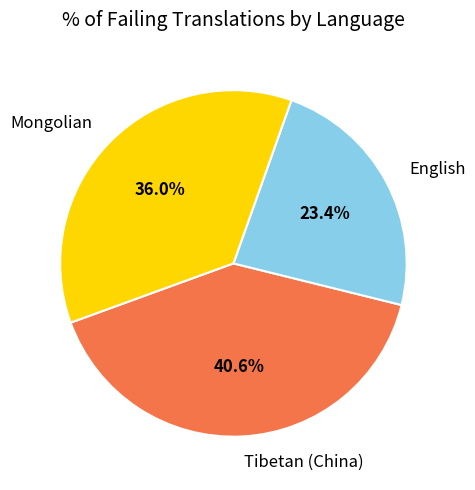

Is there any slice that represents more than half of the pie?

No